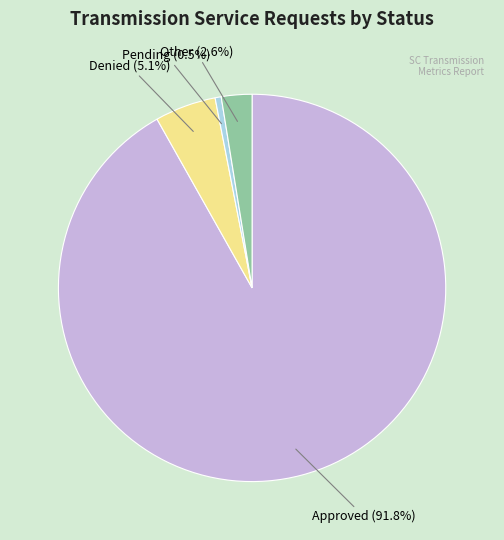

True or false: Denied accounts for 5% of the total.

True